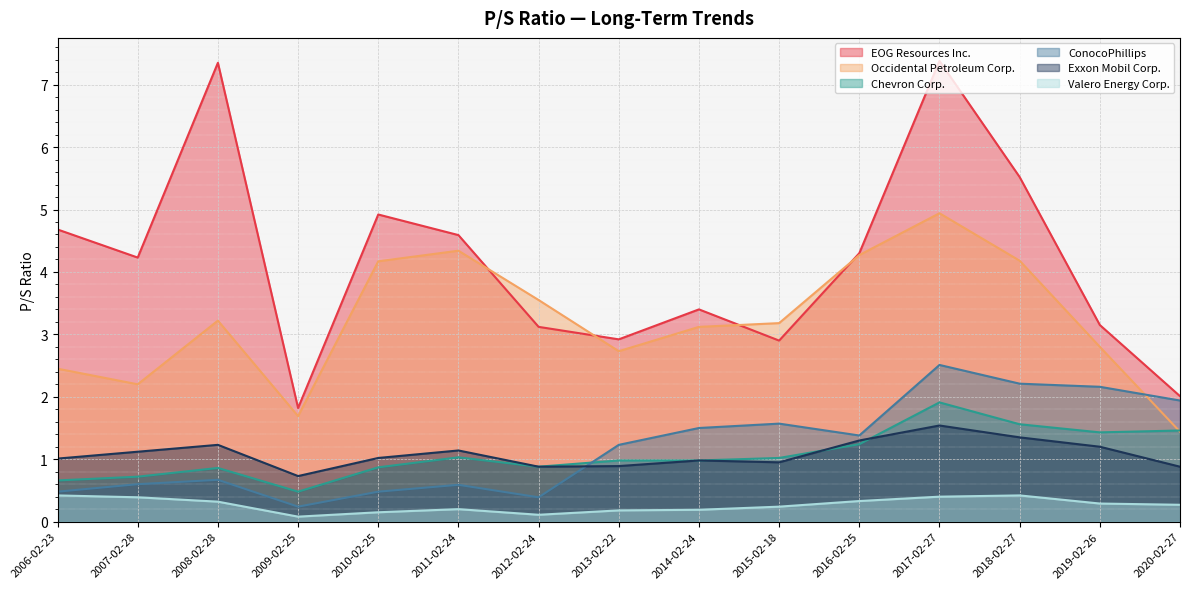

At 2016-02-25, list the series in order from largest to smallest.

EOG Resources Inc., Occidental Petroleum Corp., ConocoPhillips, Exxon Mobil Corp., Chevron Corp., Valero Energy Corp.